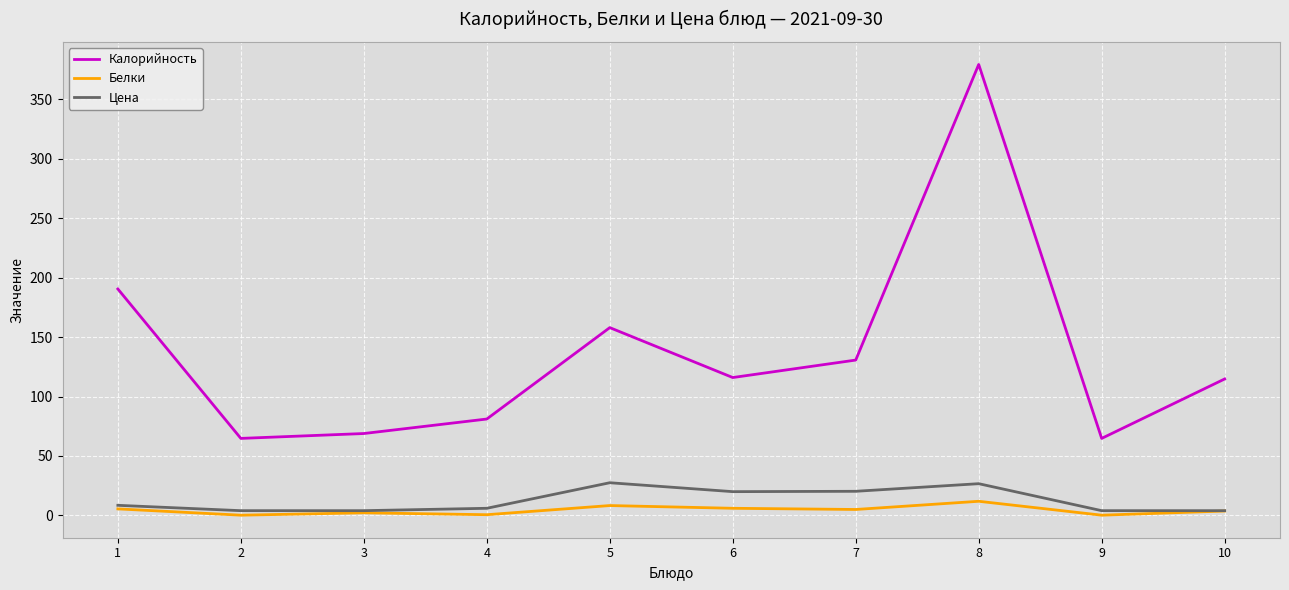

True or false: Калорийность and Белки intersect in this chart.

False